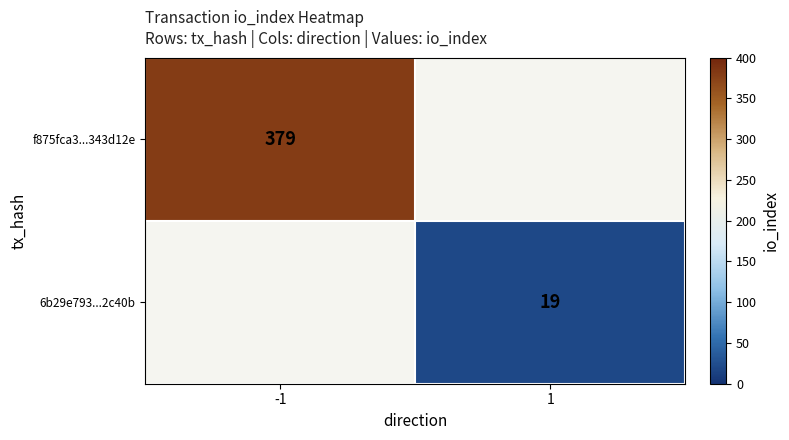

Is it true that f875fca3...343d12e equals 657 at -1?

False